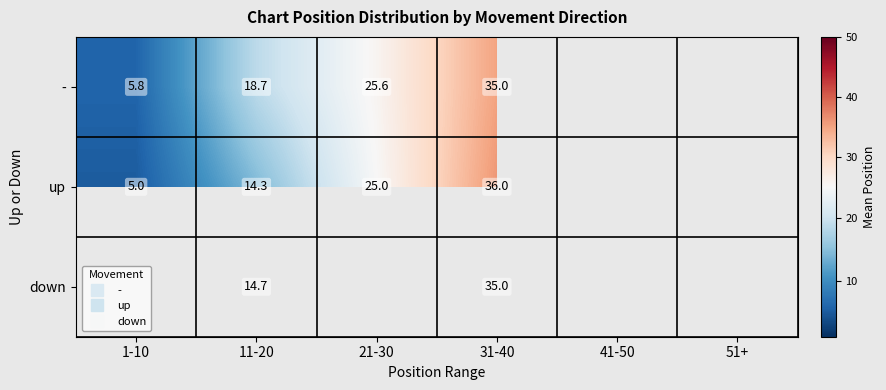

What is the minimum value for -?

5.8